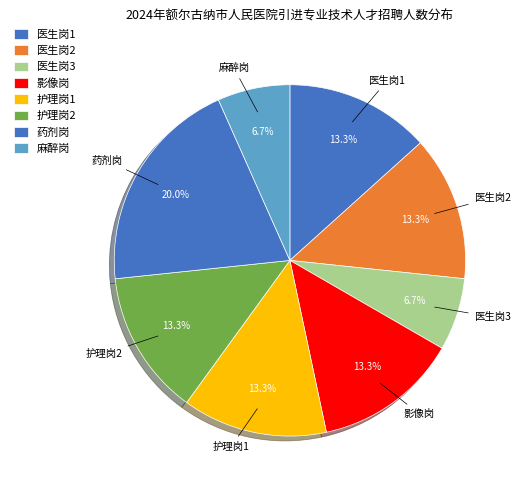

Count the number of slices in the pie.

8